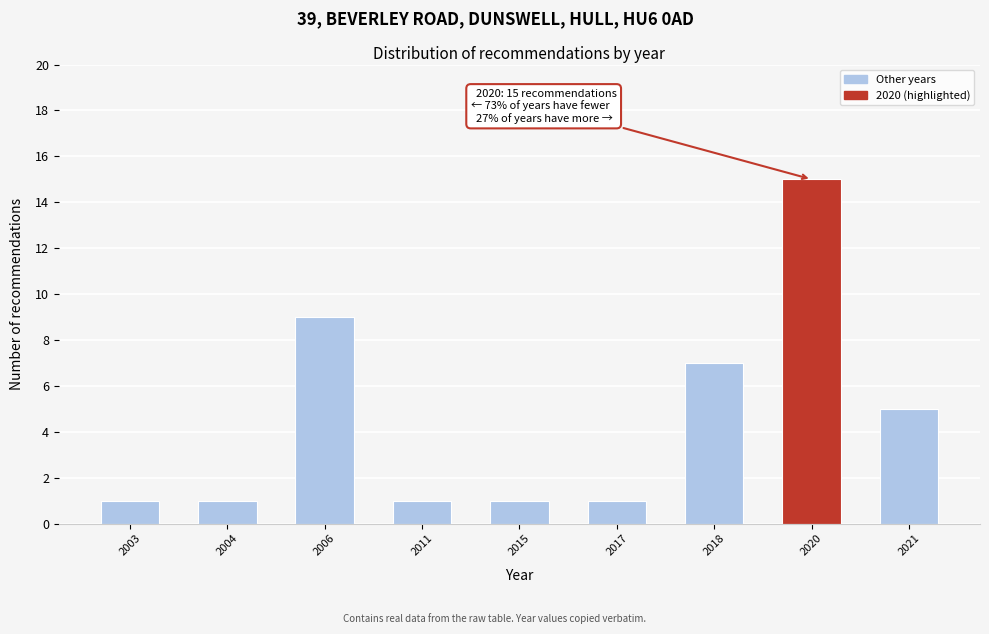

Reading left to right, transcribe all the data shown in this chart.

1	1	9	1	1	1	7	15	5